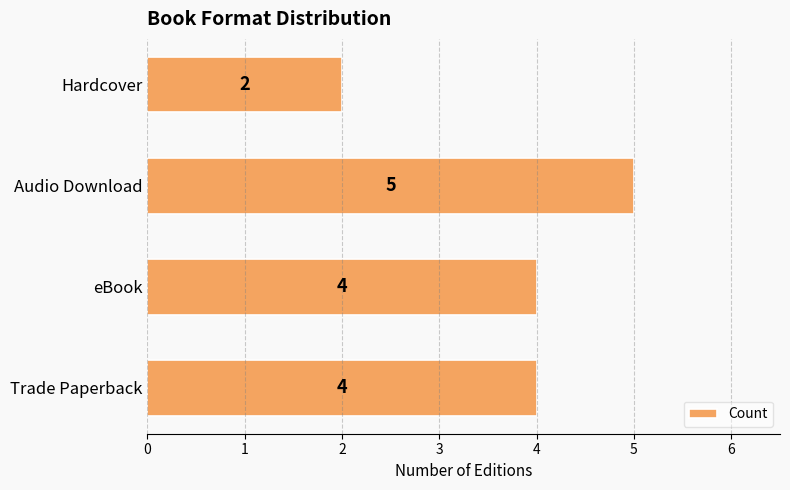

Reading bottom to top, what are all the values shown in this chart?

Trade Paperback=4	eBook=4	Audio Download=5	Hardcover=2